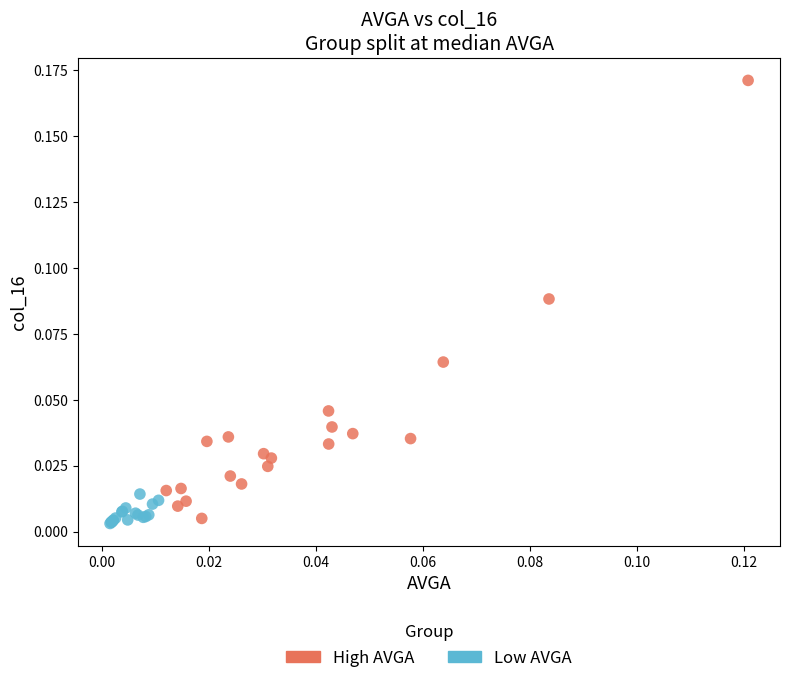

Which series has the widest spread of Y values?

High AVGA